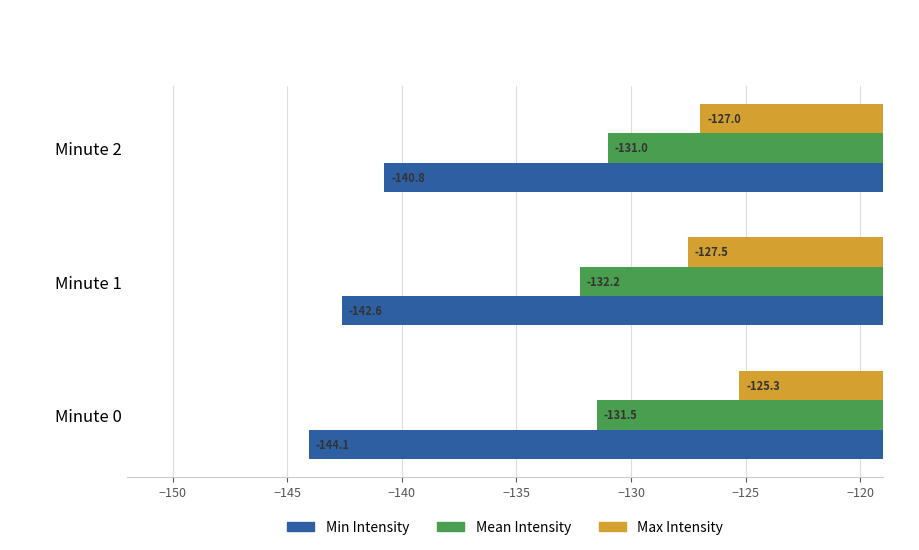

What is the sum of all Min Intensity values?

-427.5